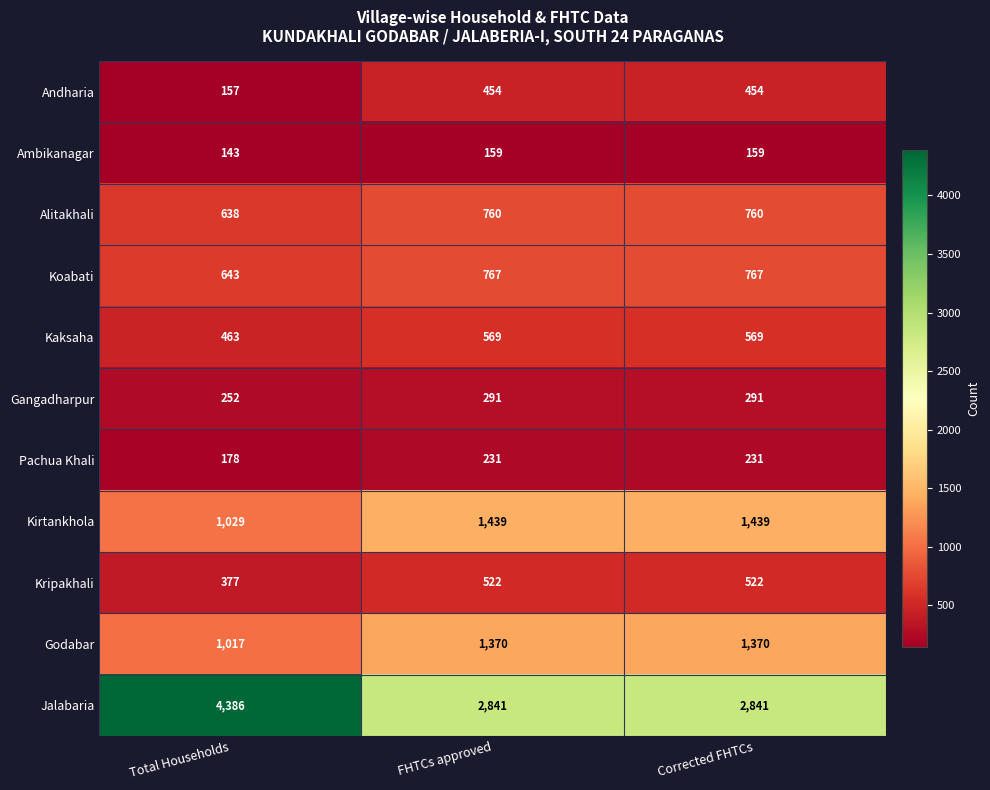

What is the total value across all series at Corrected FHTCs?

9403